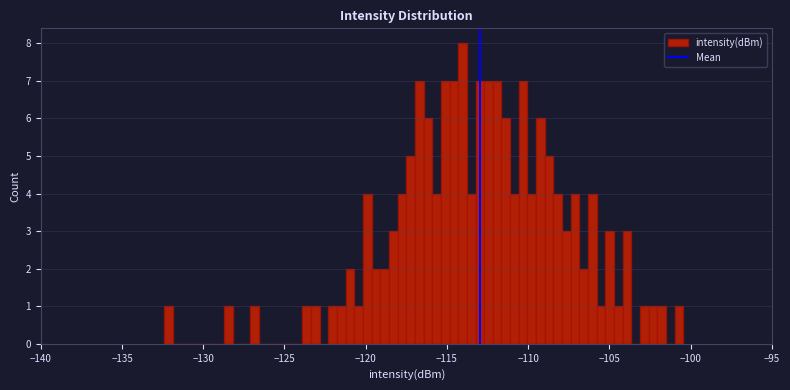

Around what value on the x-axis is the tallest bar? Give the approximate position of its centre, as read against the axis.

-114.0